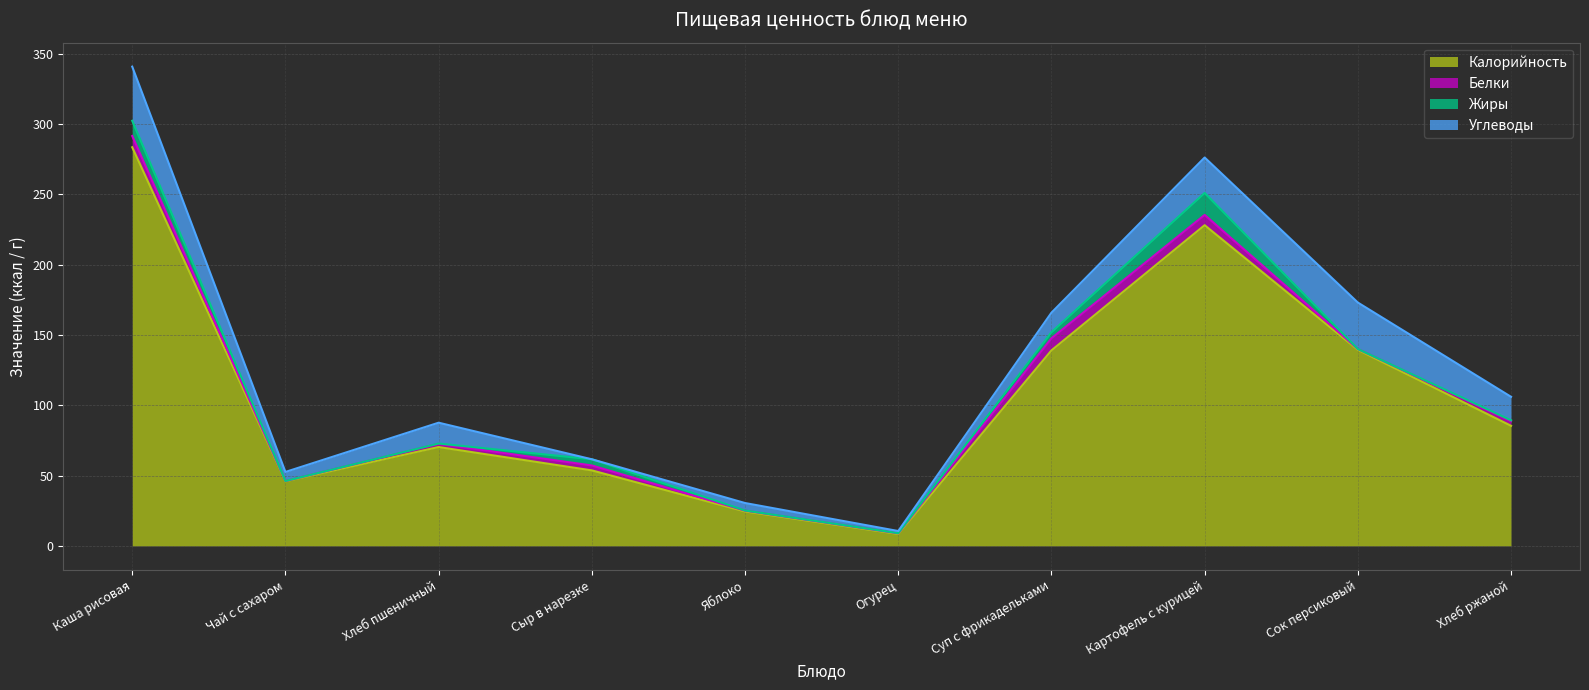

In Жиры, how many points are lower than both neighbors (excluding endpoints)?

2